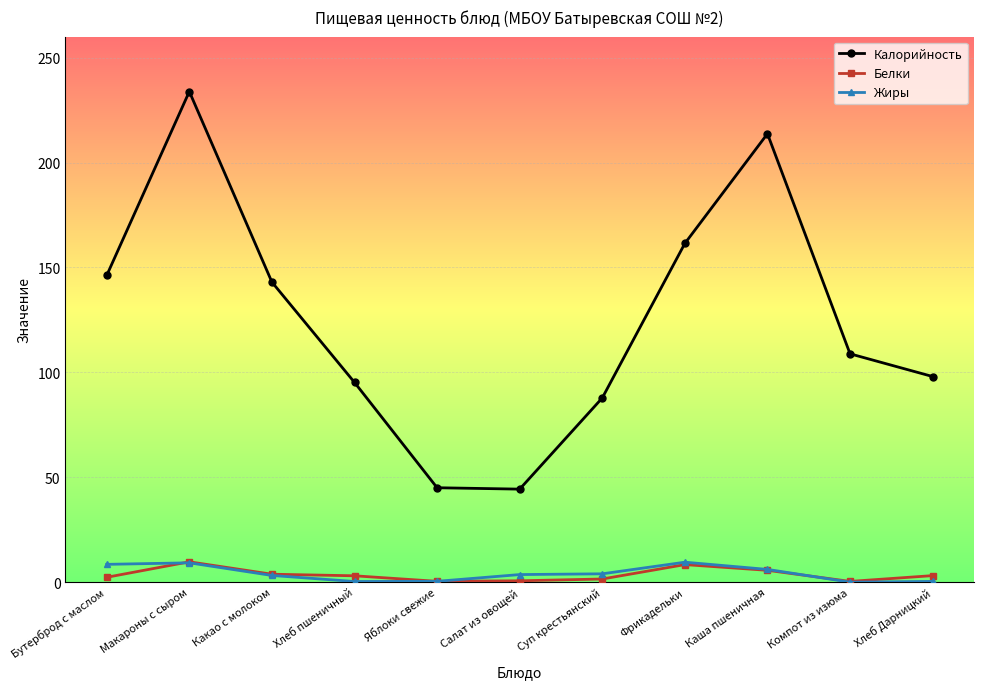

Between Фрикадельки and Компот из изюма, which series saw the biggest shift?

Калорийность